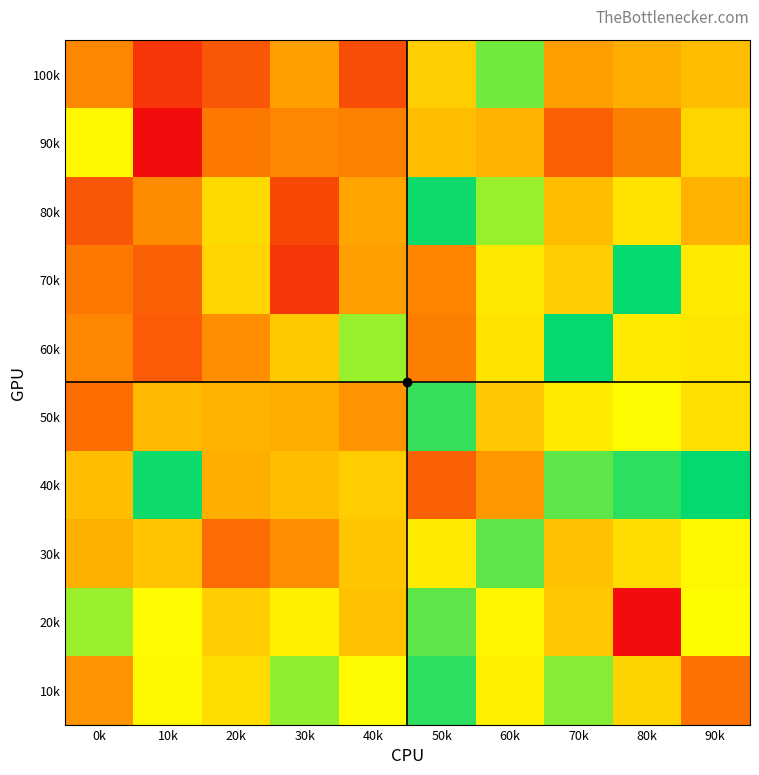

List the series in order of their peak value, lowest first.

20k, 40k, 10k, 50k, 30k, 70k, 60k, 80k, 100k, 90k